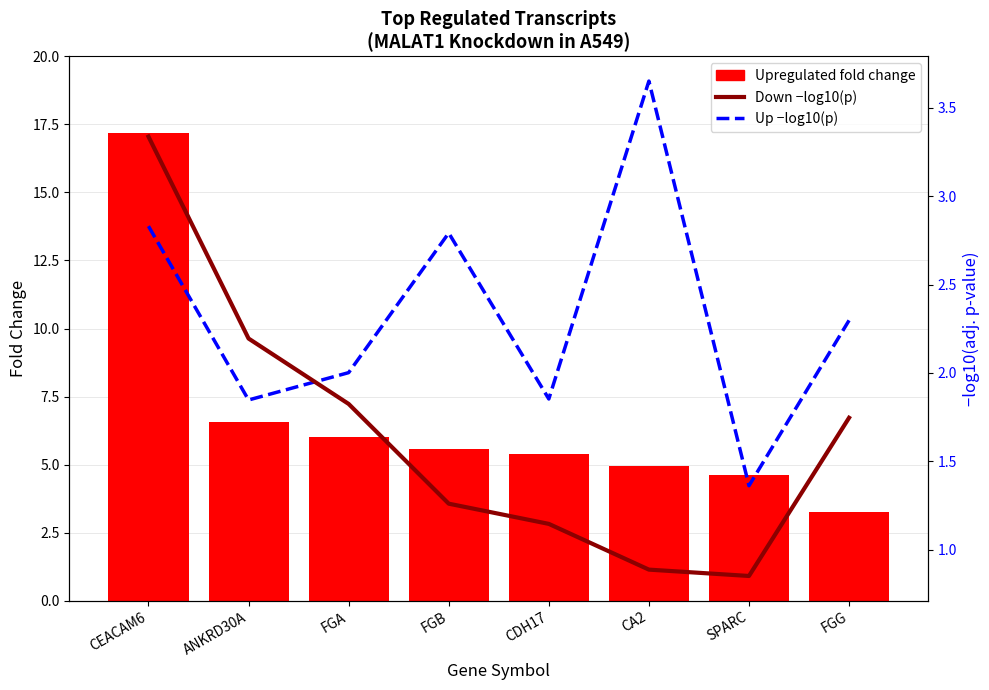

Which category has the highest value across all series?

CEACAM6